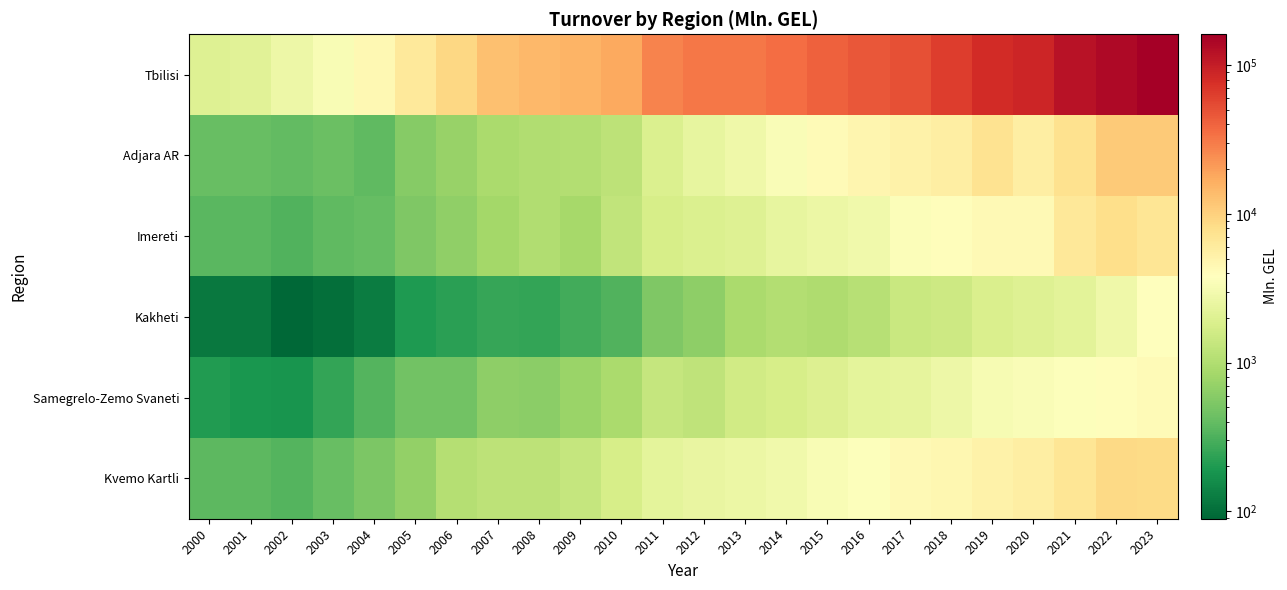

At how many categories does at least one series exceed 100169?

3